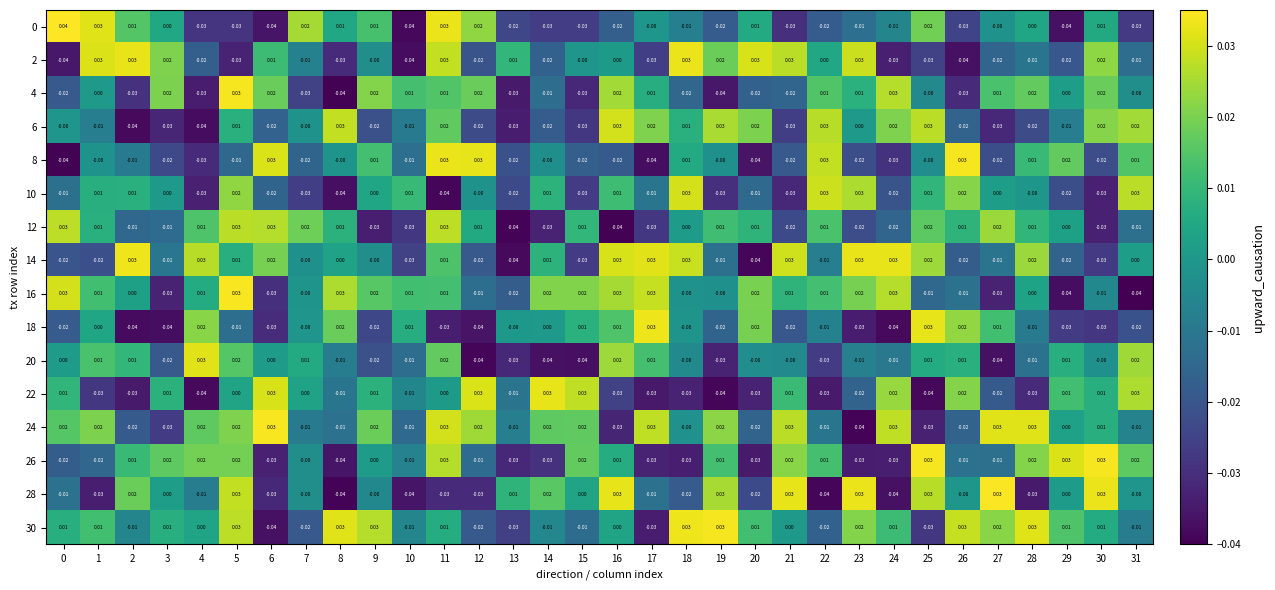

Is the value of 16 at 23 greater than the value of 20 at 0?

Yes